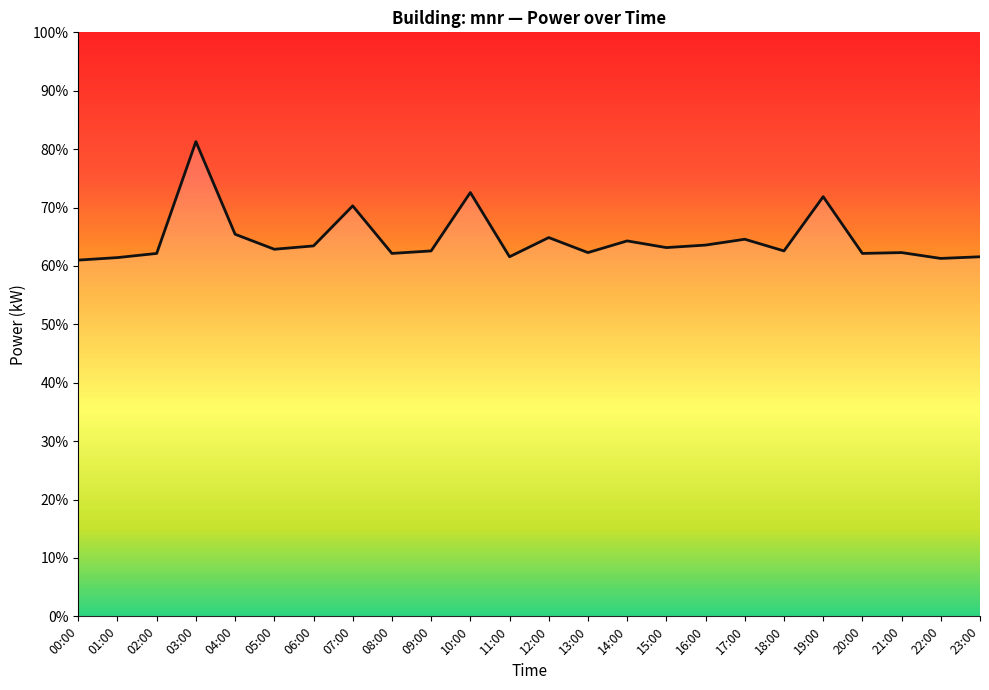

Which category has the lowest value across all series?

00:00